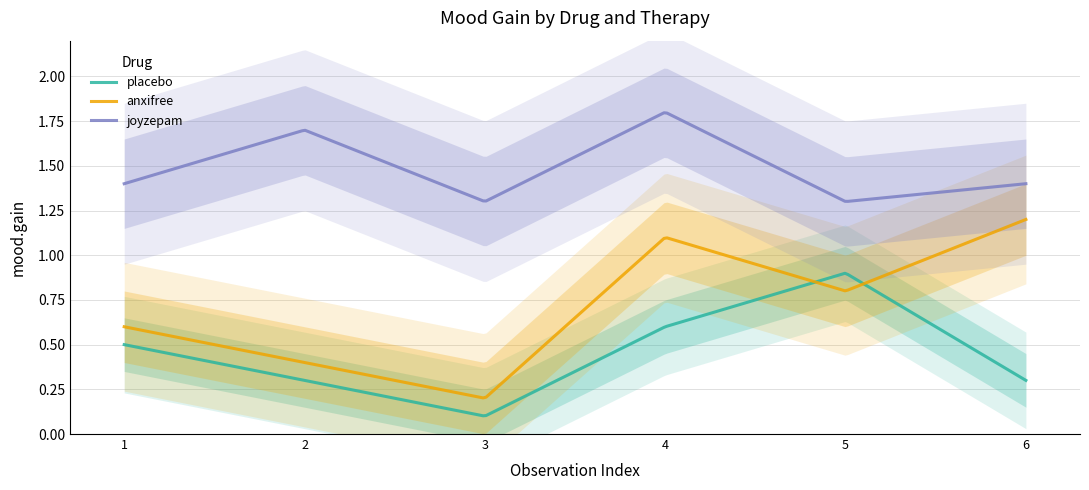

At which category does the chart reach its peak across all series?

4